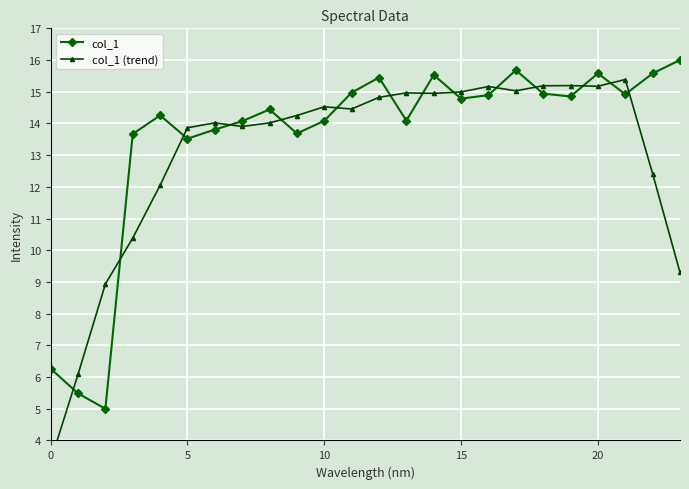

How many interior local valleys does the col_1 series have?

7